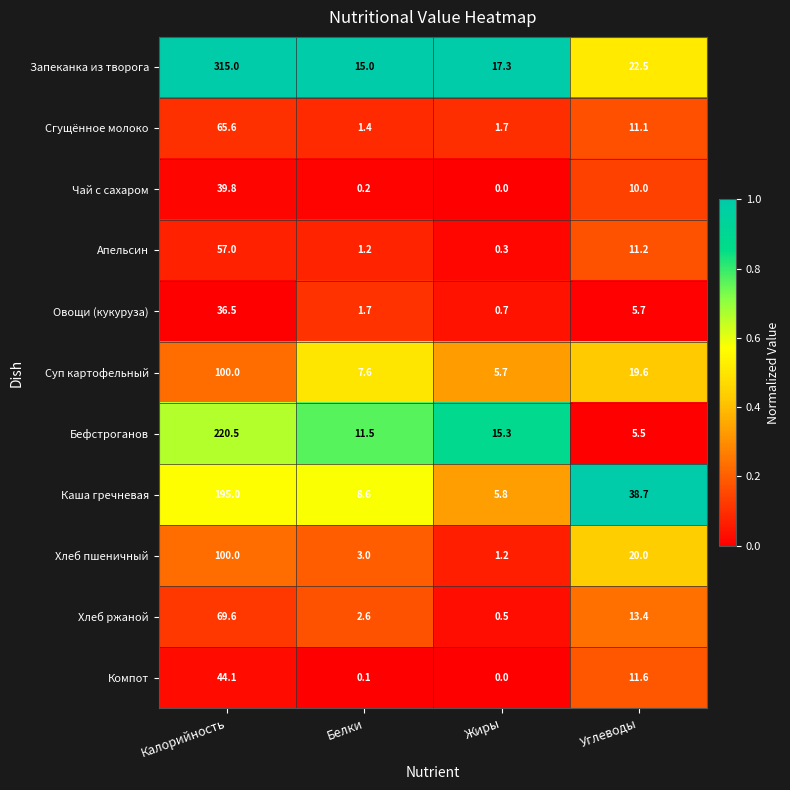

What is the average value of the Компот series?

14.0